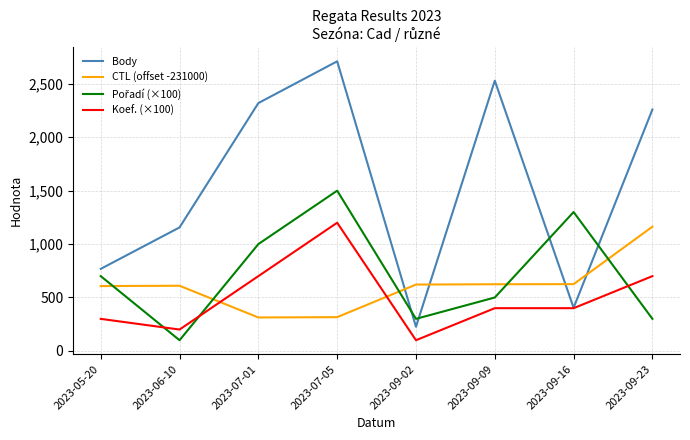

True or false: CTL (offset -231000) has more than 0 interior local peaks.

True